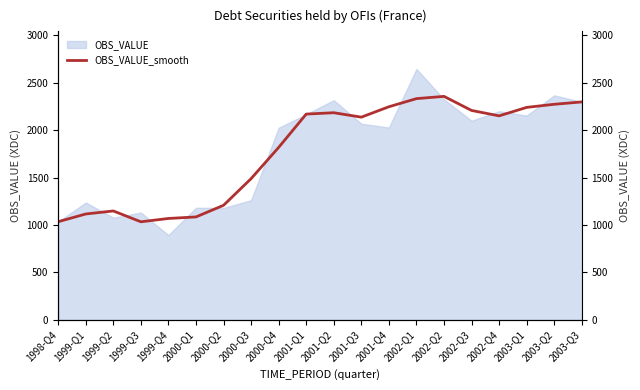

Approximately how many times larger is the value at 2002-Q1 compared to 2000-Q1?

2.1